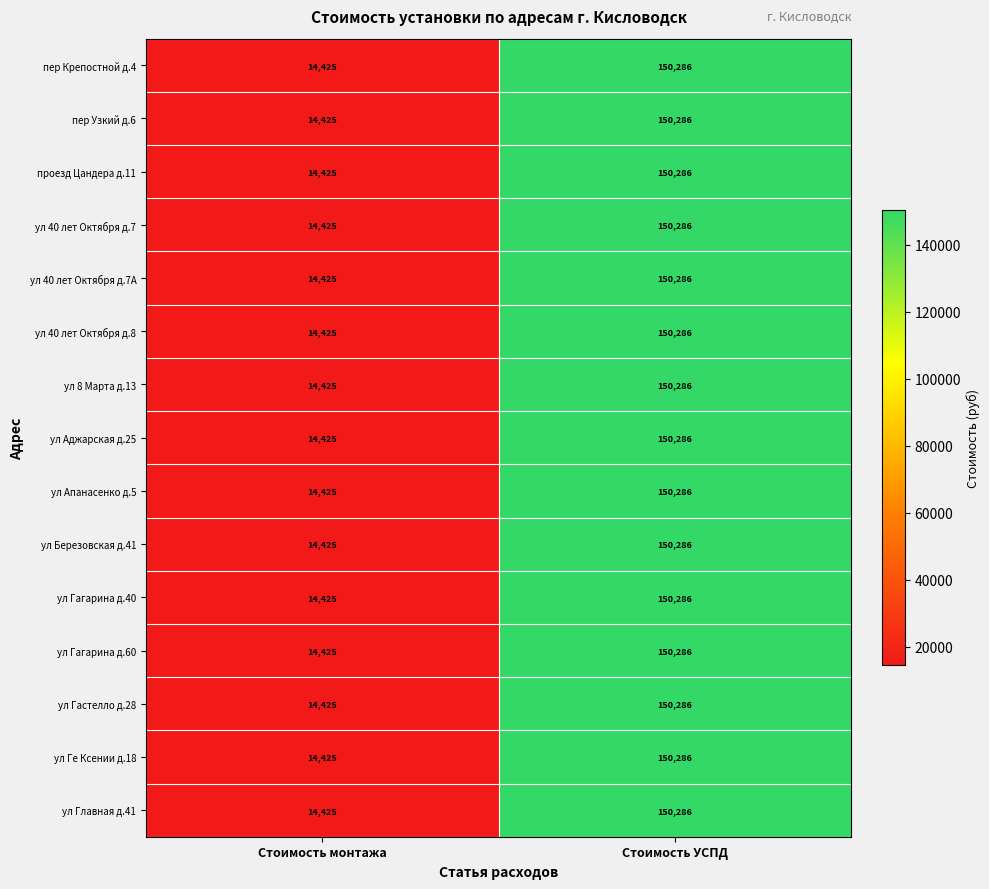

At which category is the sum across all series the highest?

Стоимость УСПД